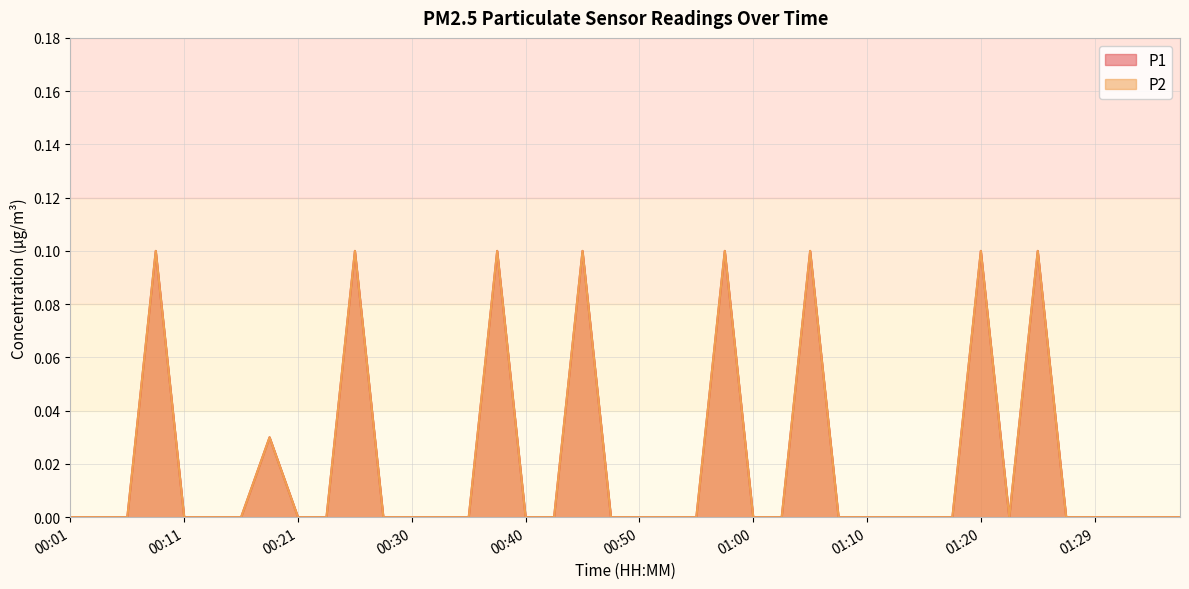

What are all the series names shown in the legend?

P1, P2